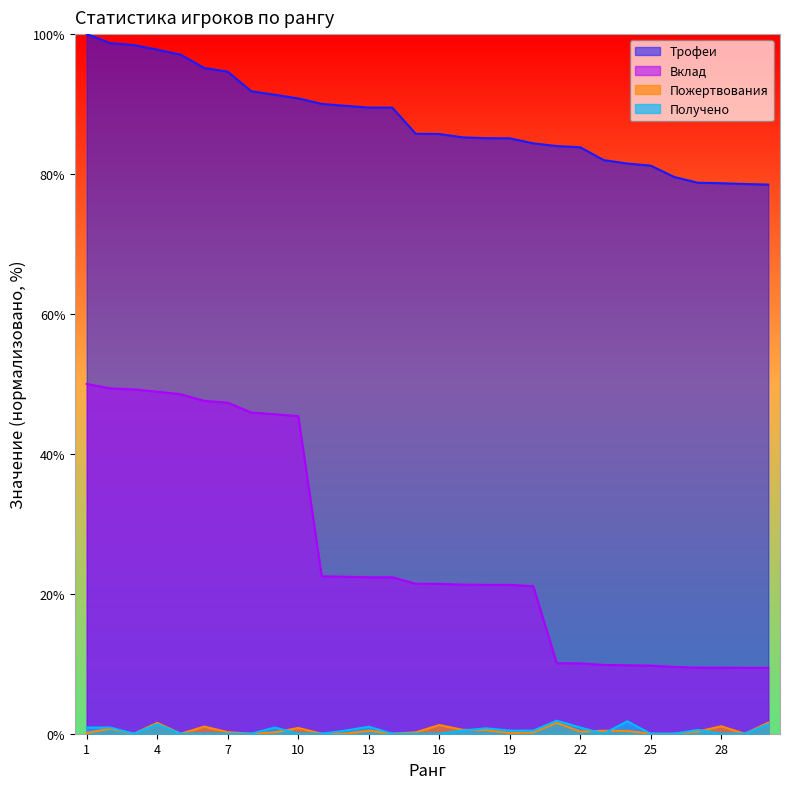

At which label does Вклад first exceed 21?

1